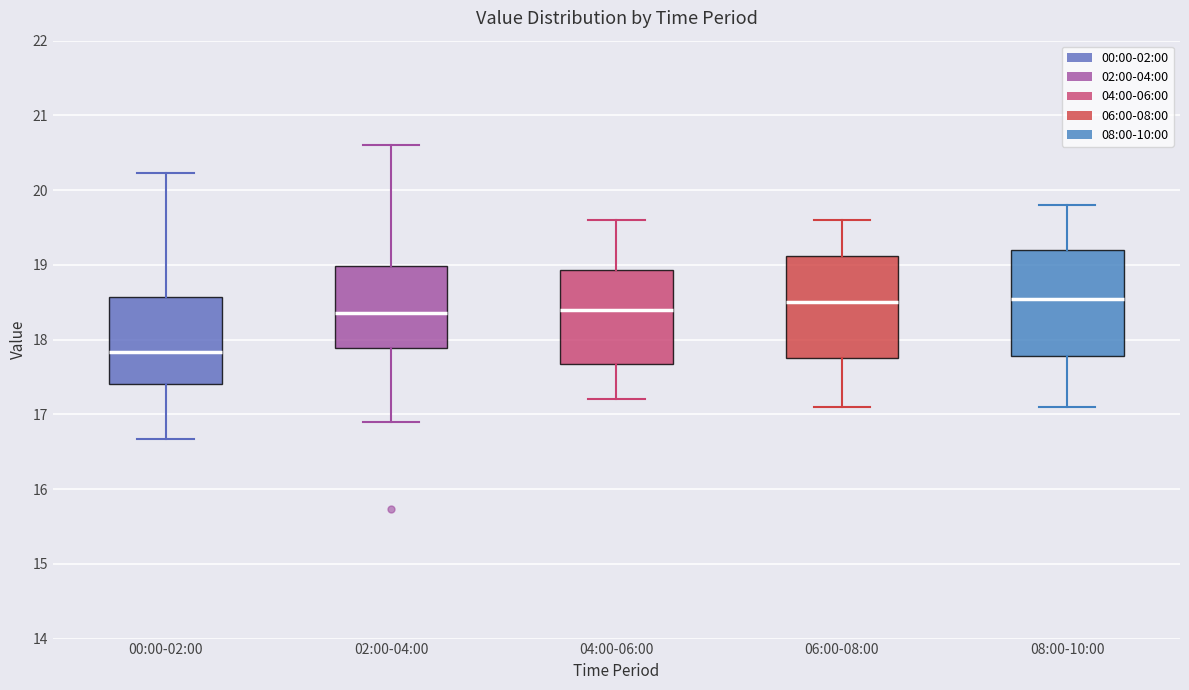

Reading left to right, read every box against the y-axis: the position of its median line, the range the box covers, and the ends of its whiskers. The values are not printed on the chart, so give them approximately, as read against the axis.

00:00-02:00: median 17.8, box 17.4 to 18.6, whiskers 16.7 to 20.2
02:00-04:00: median 18.4, box 17.9 to 19.0, whiskers 16.9 to 20.6
04:00-06:00: median 18.4, box 17.7 to 18.9, whiskers 17.2 to 19.6
06:00-08:00: median 18.5, box 17.8 to 19.1, whiskers 17.1 to 19.6
08:00-10:00: median 18.6, box 17.8 to 19.2, whiskers 17.1 to 19.8